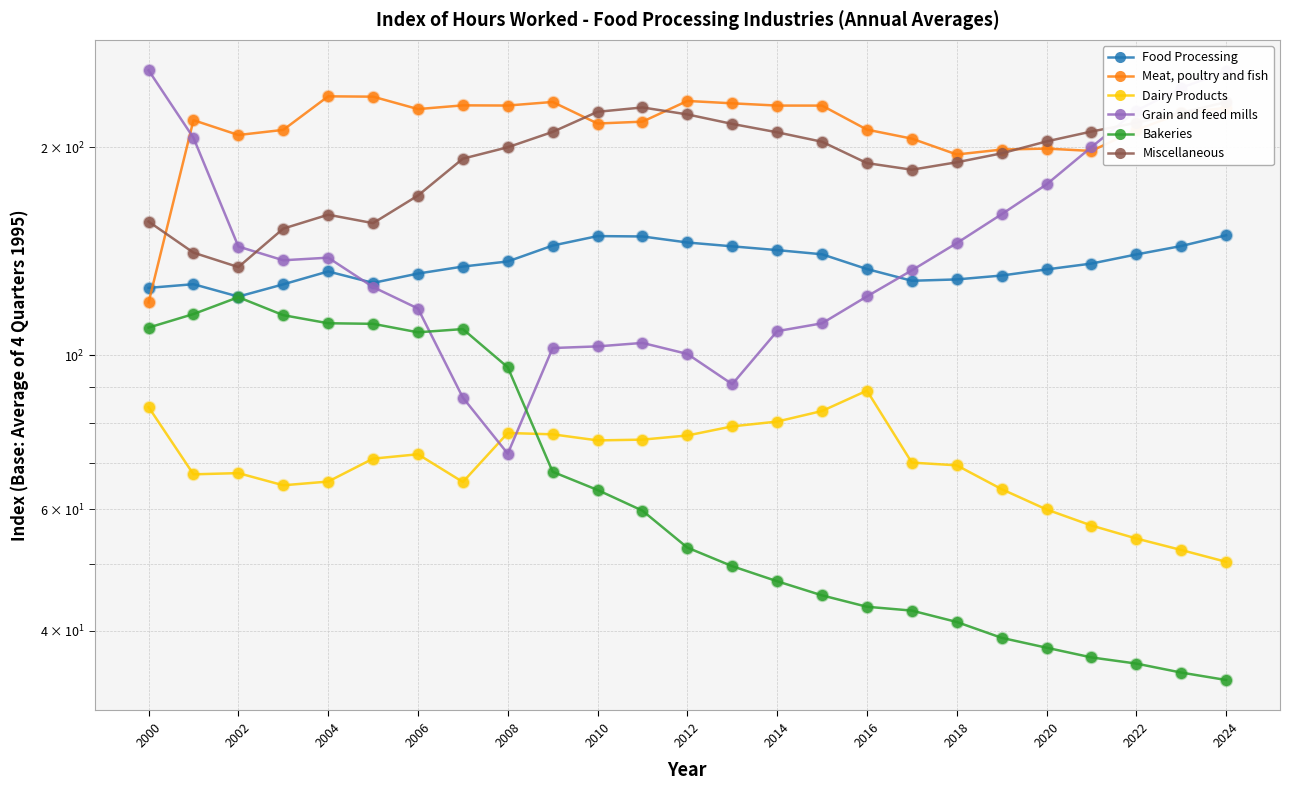

Which series reaches the maximum Y coordinate?

Grain and feed mills